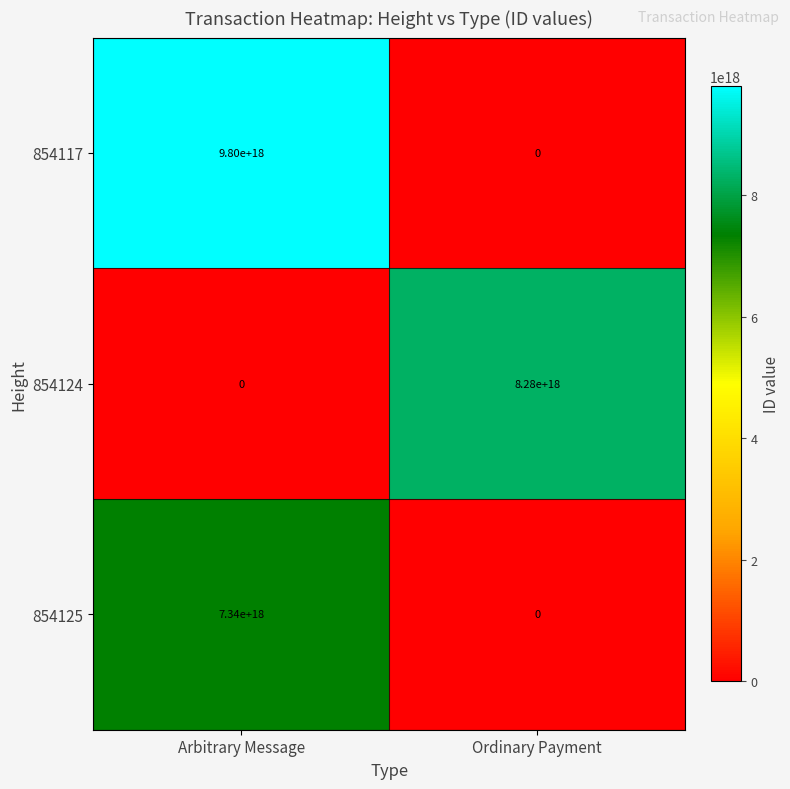

At how many categories does at least one series exceed 5898760678372430848?

2